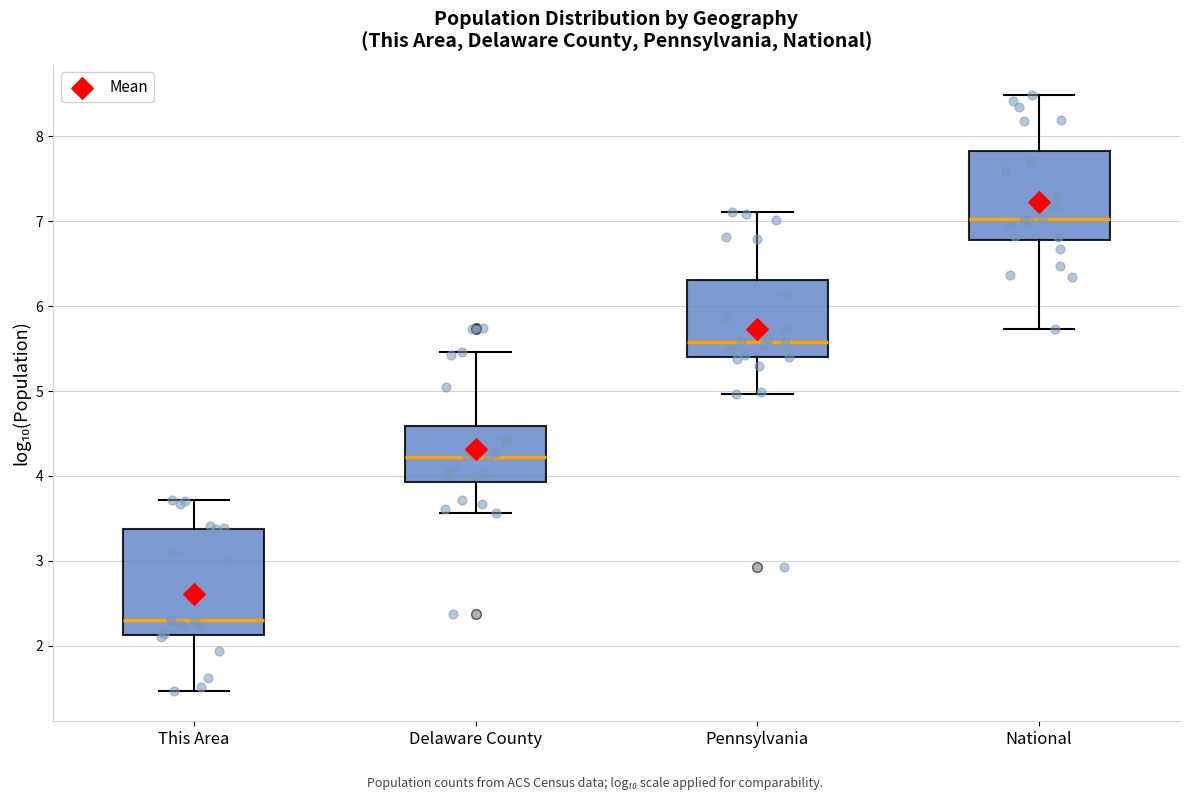

Reading left to right, read every box against the y-axis: the position of its median line, the range the box covers, and the ends of its whiskers. The values are not printed on the chart, so give them approximately, as read against the axis.

This Area: median 2.3, box 2.1 to 3.4, whiskers 1.5 to 3.7
Delaware County: median 4.2, box 3.9 to 4.6, whiskers 3.6 to 5.5
Pennsylvania: median 5.6, box 5.4 to 6.3, whiskers 5.0 to 7.1
National: median 7.0, box 6.8 to 7.8, whiskers 5.7 to 8.5